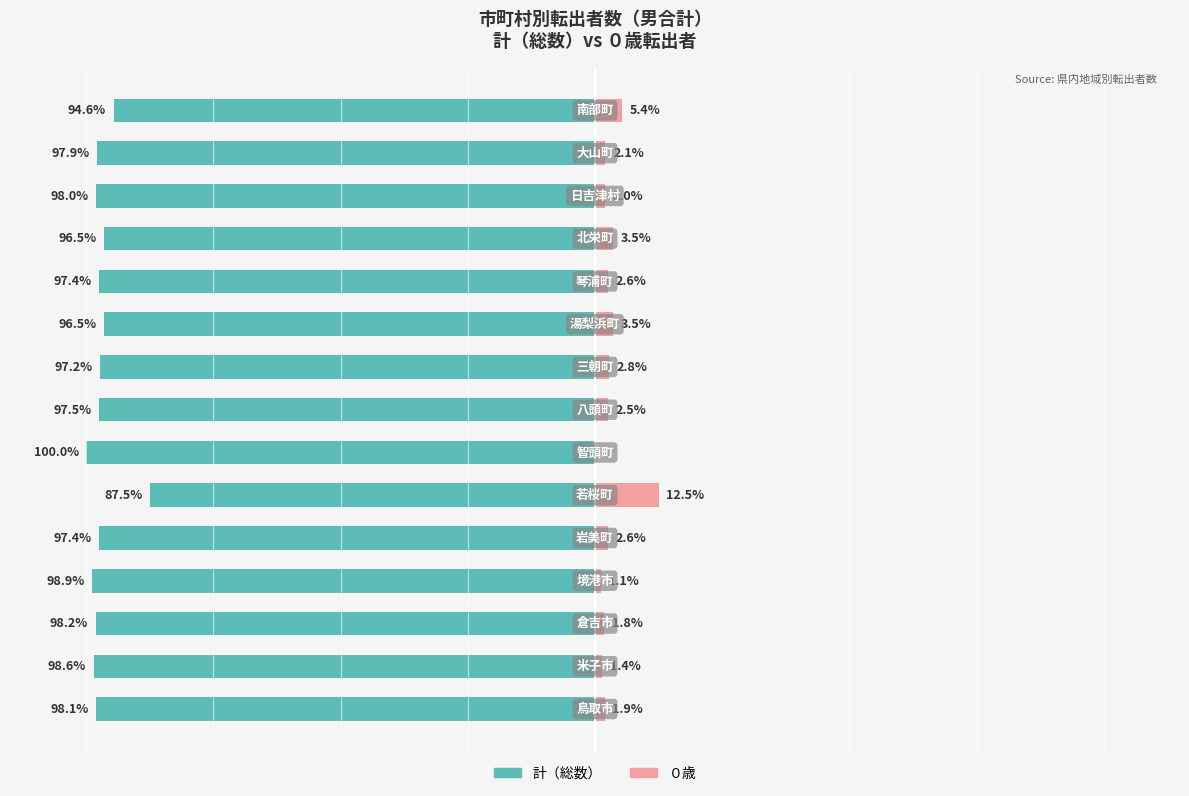

How many groups of bars are there?

15